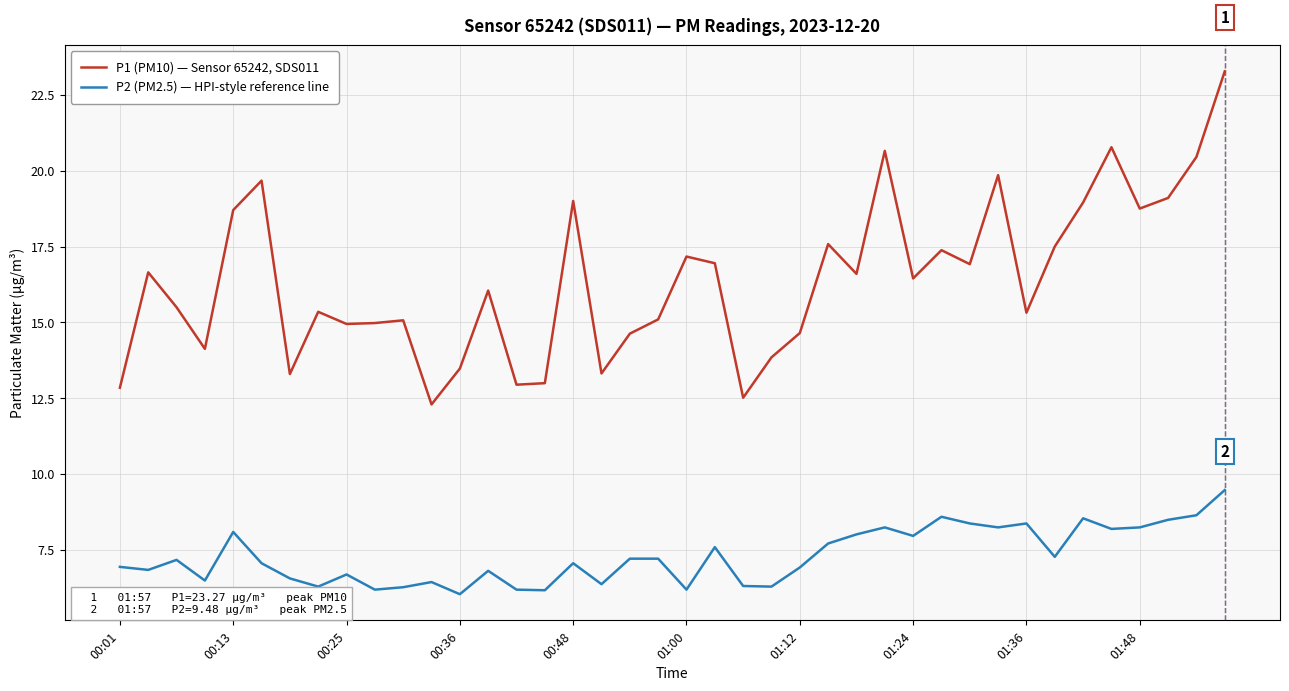

Which series has the widest spread of values?

P1 (PM10) — Sensor 65242, SDS011